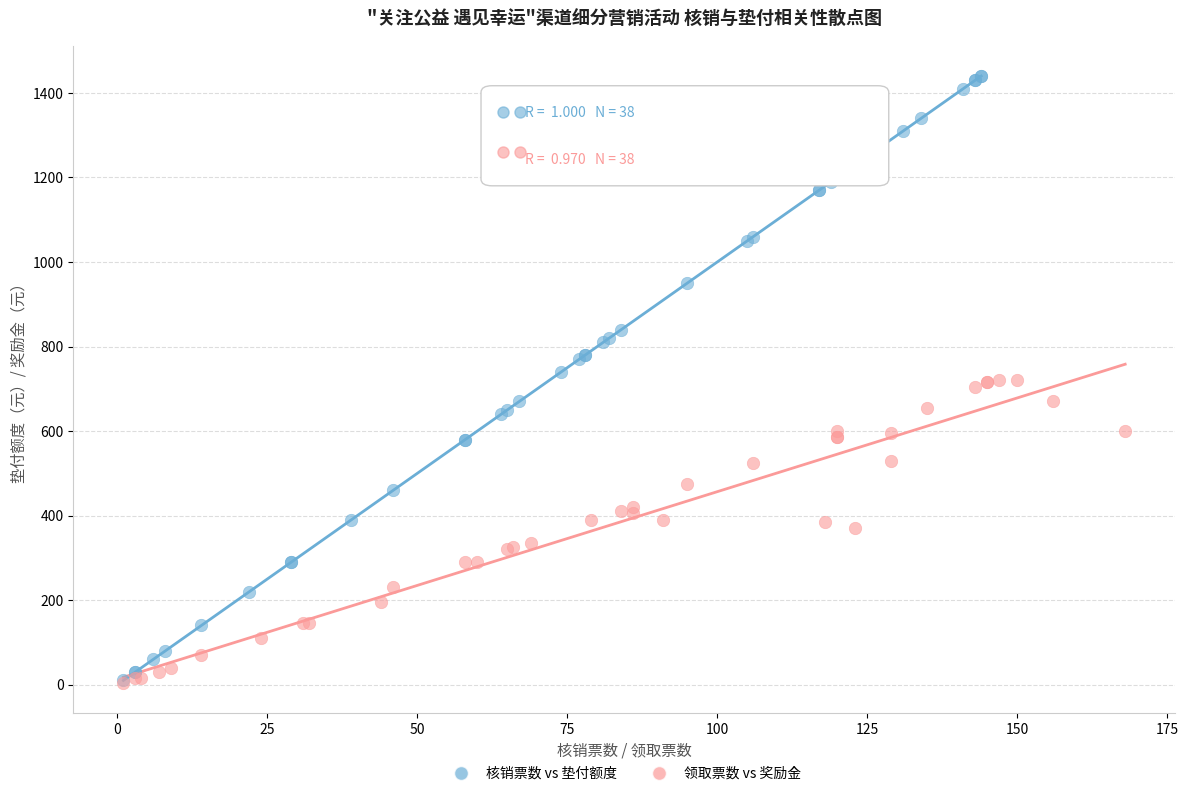

Which series has the widest spread of Y values?

核销票数 vs 垫付额度